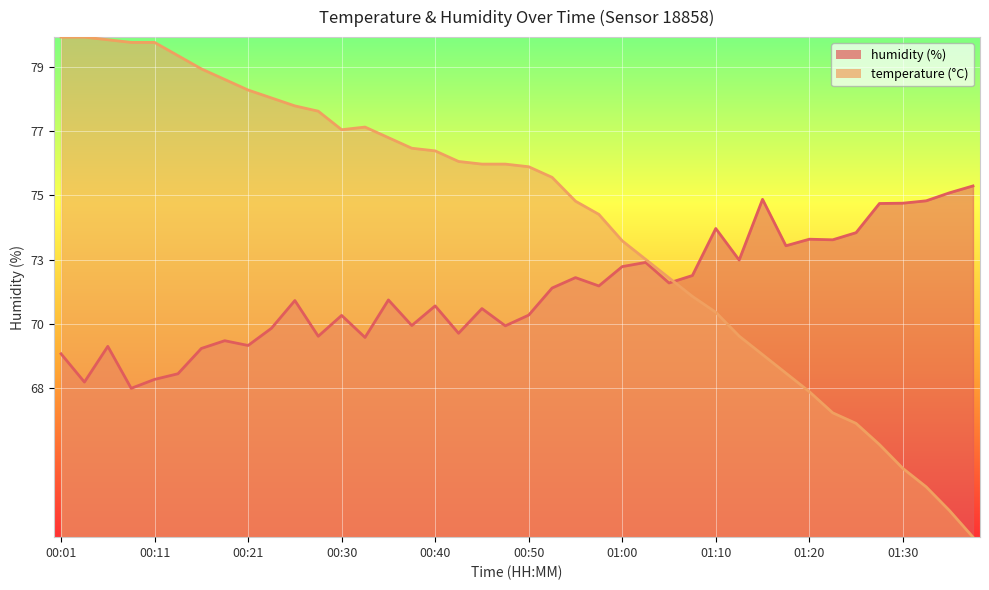

Reading left to right, extract all data points from this chart.

temperature: 00:01=80.0	00:04=80.0	00:06=79.9	00:08=79.8	00:11=79.8	00:13=79.4	00:16=78.9	00:18=78.6	00:21=78.2	00:23=77.9	00:26=77.7	00:28=77.5	00:30=76.9	00:33=77.0	00:35=76.6	00:38=76.3	00:40=76.2	00:43=75.8	00:45=75.7	00:48=75.7	00:50=75.6	00:53=75.3	00:55=74.5	00:57=74.0	01:00=73.1	01:02=72.5	01:05=71.9	01:07=71.3	01:10=70.7	01:12=69.9	01:15=69.3	01:17=68.7	01:20=68.1	01:22=67.4	01:25=67.0	01:27=66.3	01:30=65.5	01:32=64.9	01:34=64.1	01:37=63.2
humidity: 00:01=69.3	00:04=68.4	00:06=69.6	00:08=68.2	00:11=68.5	00:13=68.7	00:16=69.5	00:18=69.8	00:21=69.6	00:23=70.2	00:26=71.1	00:28=69.9	00:30=70.6	00:33=69.9	00:35=71.2	00:38=70.3	00:40=71.0	00:43=70.0	00:45=70.9	00:48=70.3	00:50=70.7	00:53=71.6	00:55=71.9	00:57=71.6	01:00=72.3	01:02=72.4	01:05=71.7	01:07=72.0	01:10=73.6	01:12=72.5	01:15=74.5	01:17=73.0	01:20=73.2	01:22=73.2	01:25=73.4	01:27=74.4	01:30=74.4	01:32=74.5	01:34=74.8	01:37=75.0